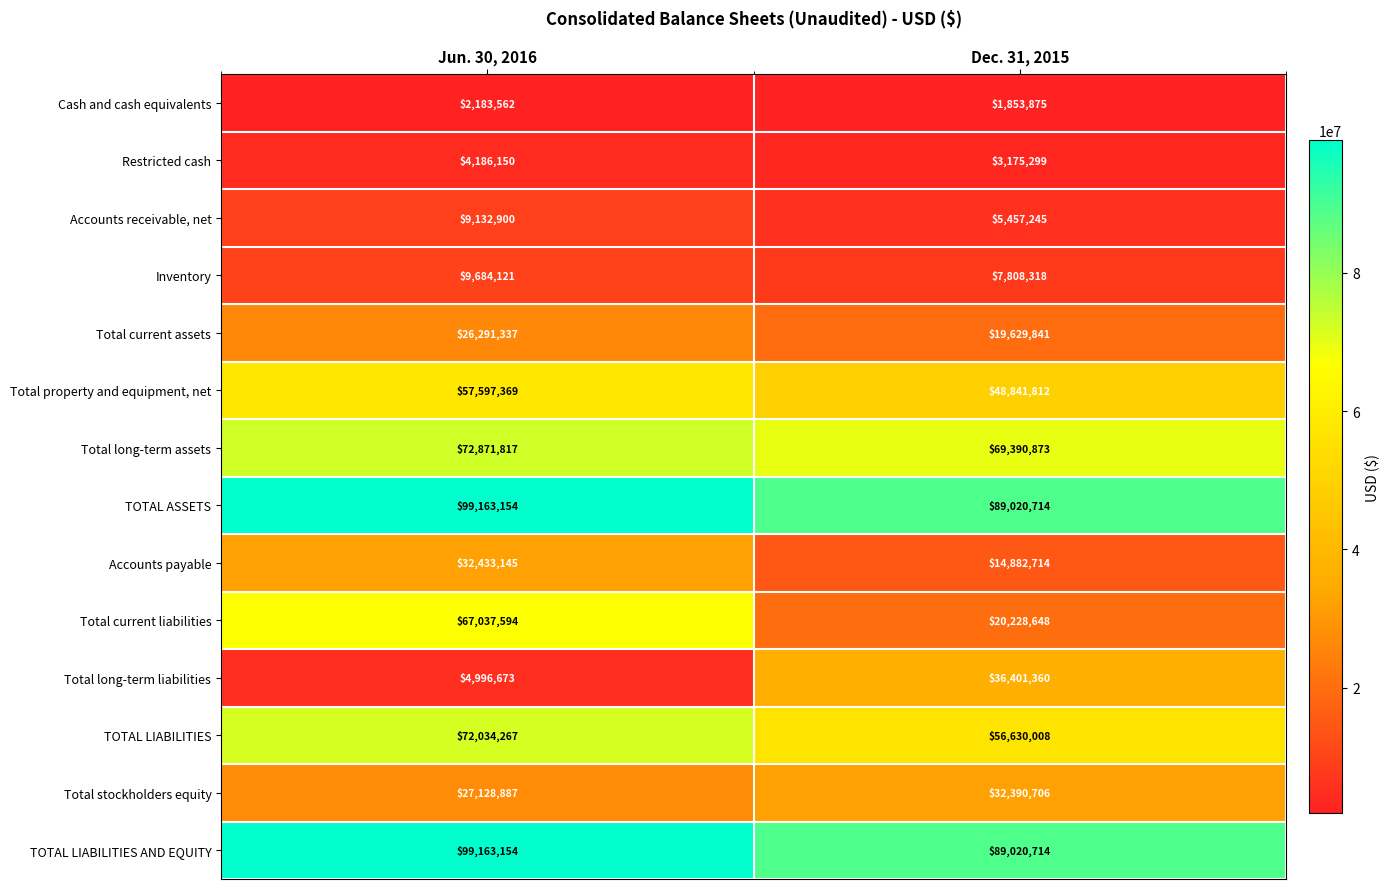

At which category is the sum across all series the highest?

Jun. 30, 2016